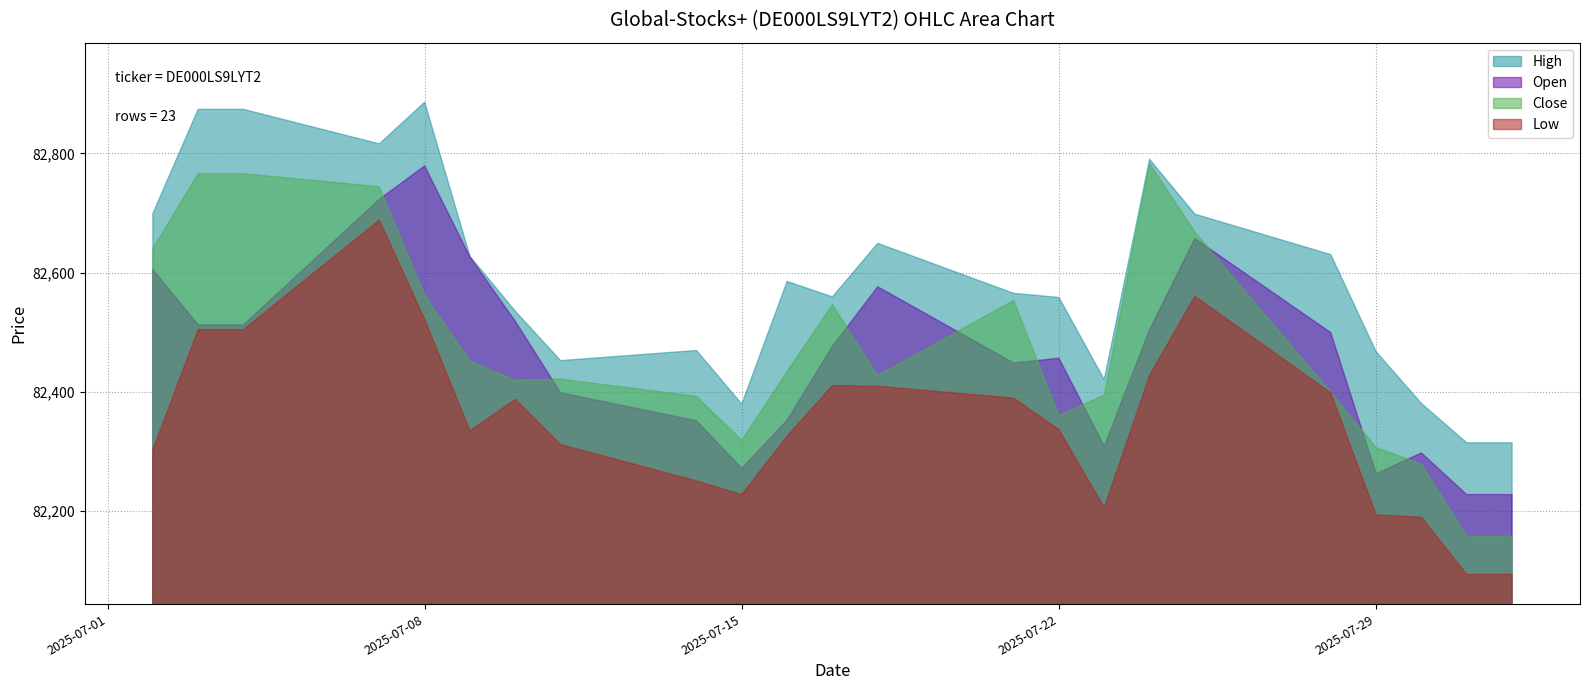

True or false: High has a value of 82314 at 31.07.2025.

True